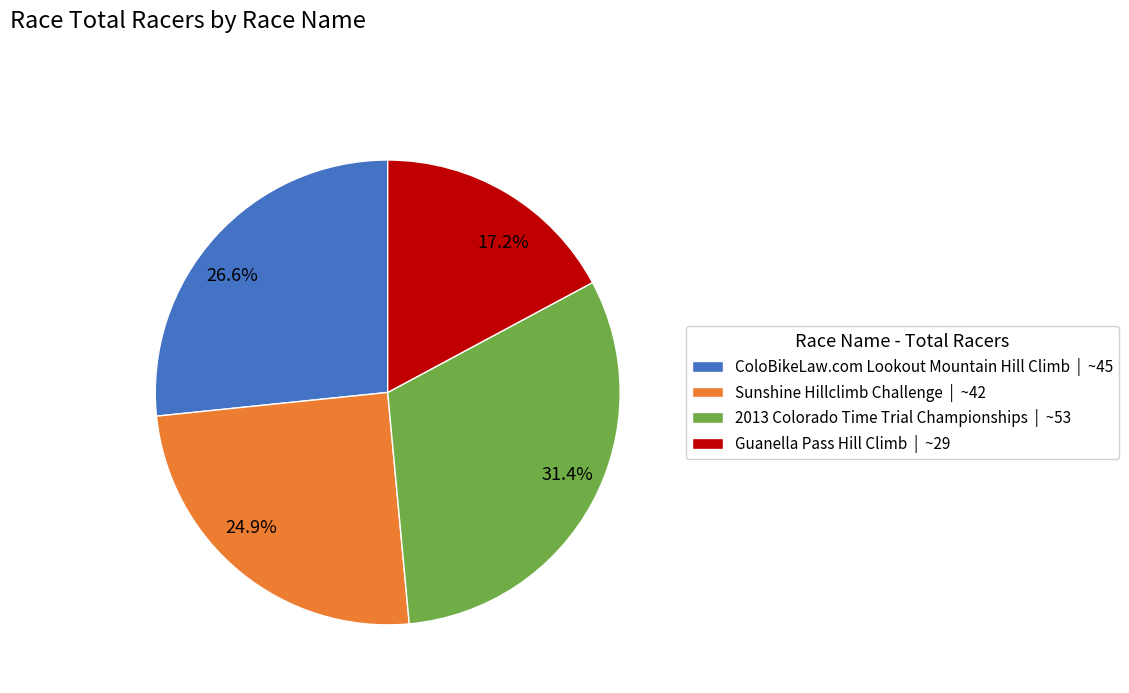

To the nearest percent, what portion does 2013 Colorado Time Trial Championships represent?

31%